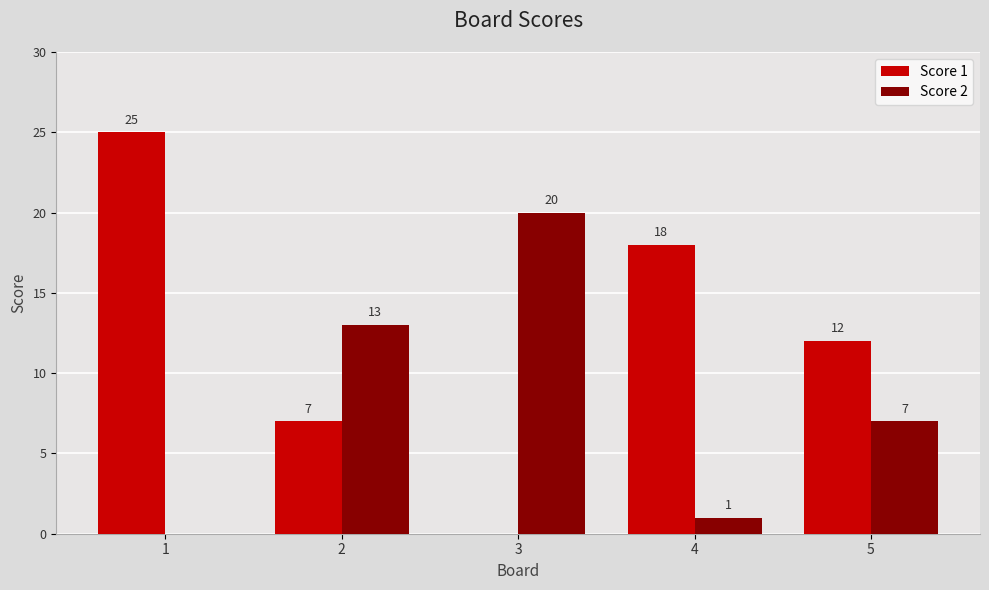

How many groups of bars are there?

5